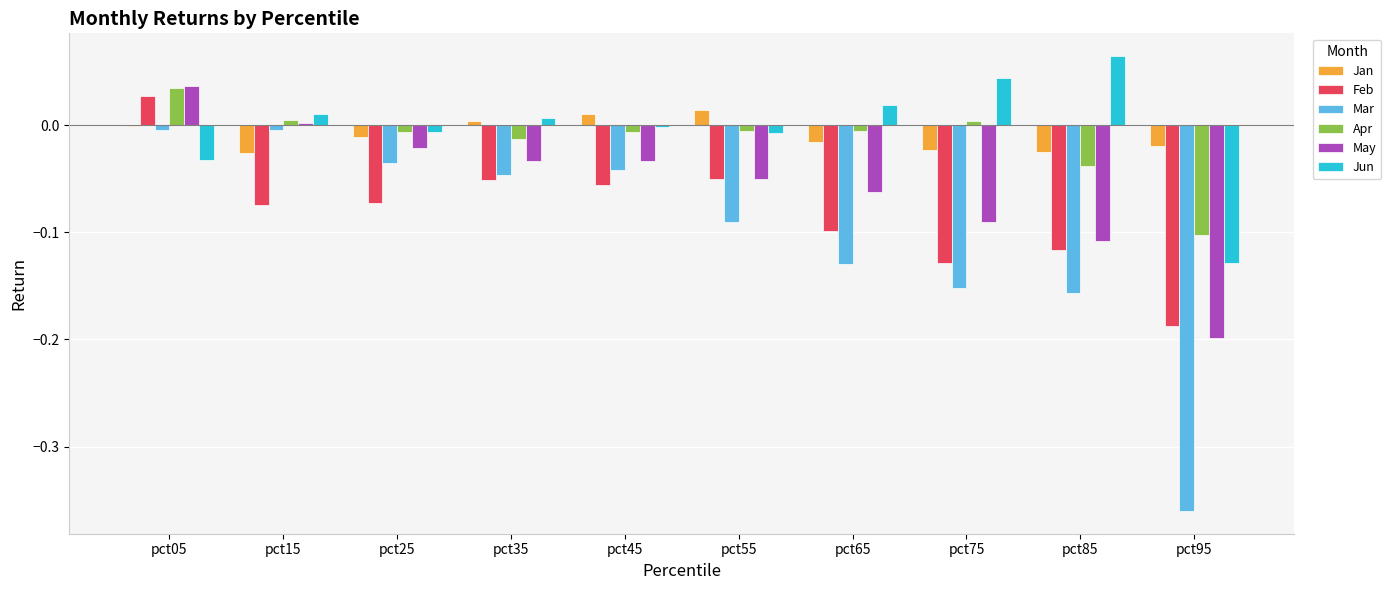

Are the bars horizontal?

No